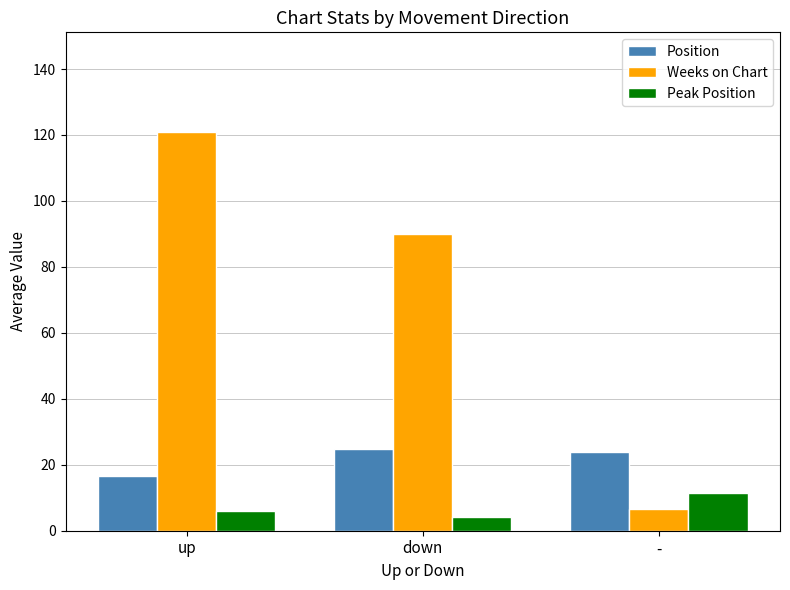

The Position series shows 5.4 at down. True or false?

False